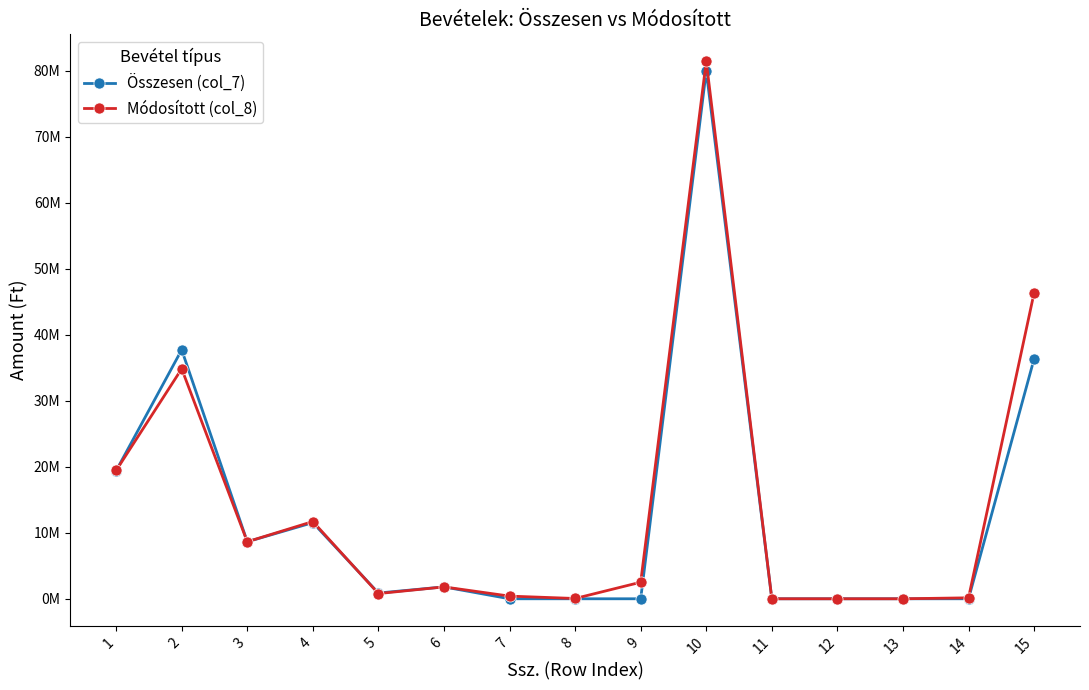

Is this an area chart (filled region under the line)?

No